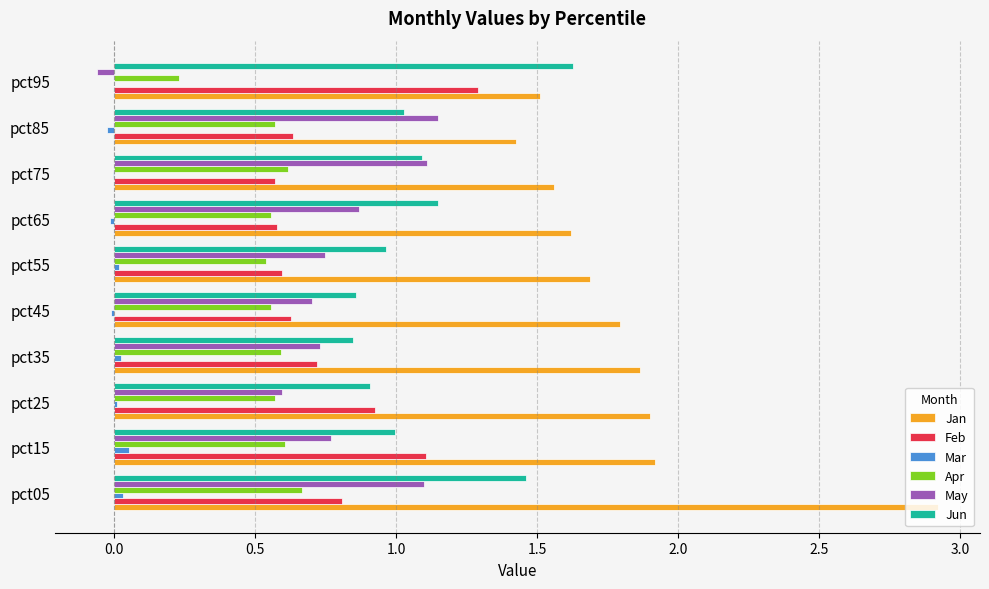

Which category has the highest value in the May series?

pct85